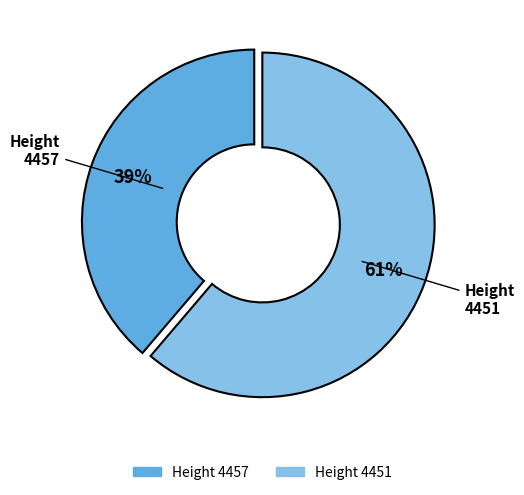

Is there a majority slice in this chart?

Yes